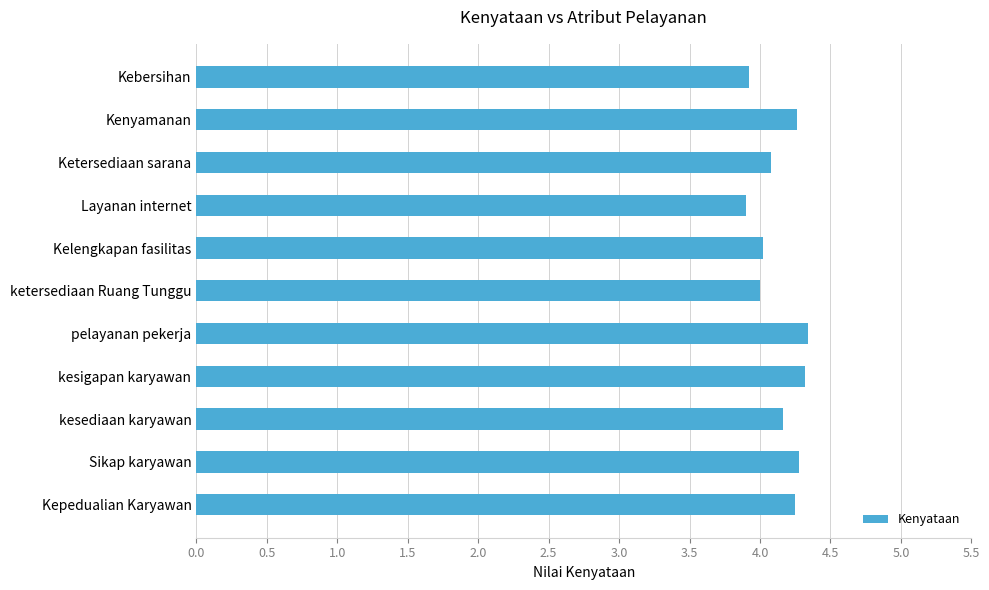

True or false: the data shows 4.3 at kesigapan karyawan.

True